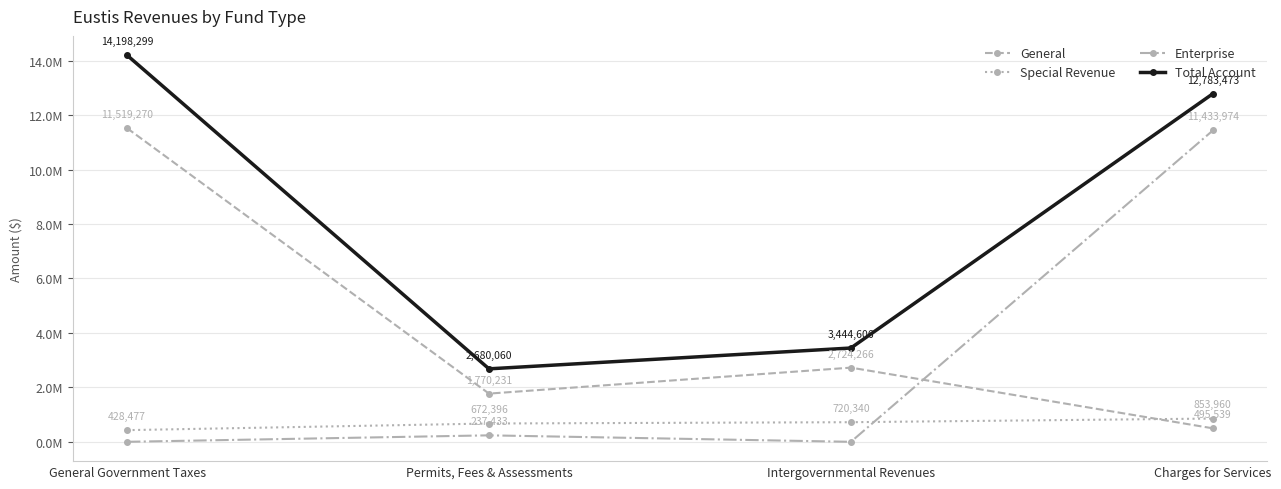

What are all the series names shown in the legend?

General, Special Revenue, Enterprise, Total Account